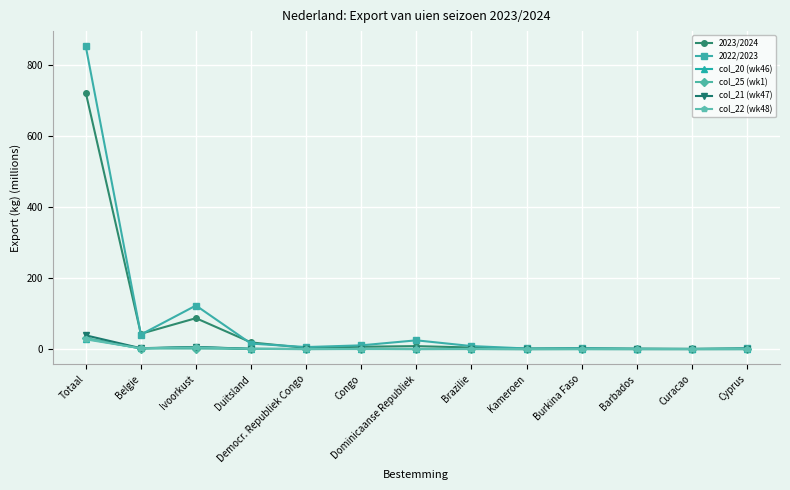

Which series has the largest range (max minus min)?

2022/2023